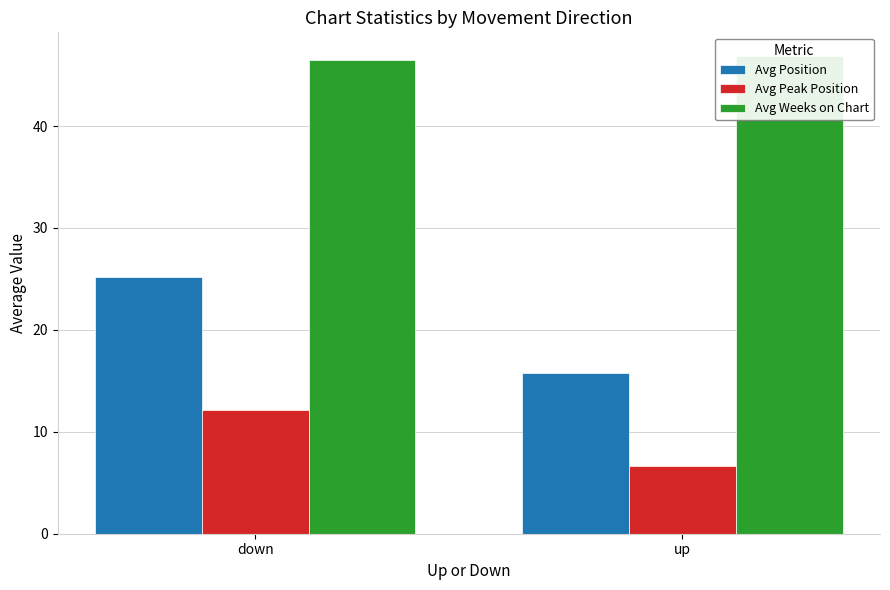

True or false: Avg Weeks on Chart has a value of 69.6 at up.

False